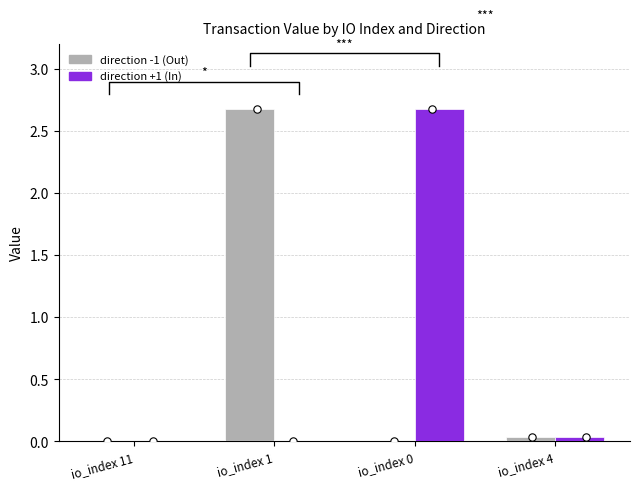

What is the total value across all series at io_index 0?

2.7